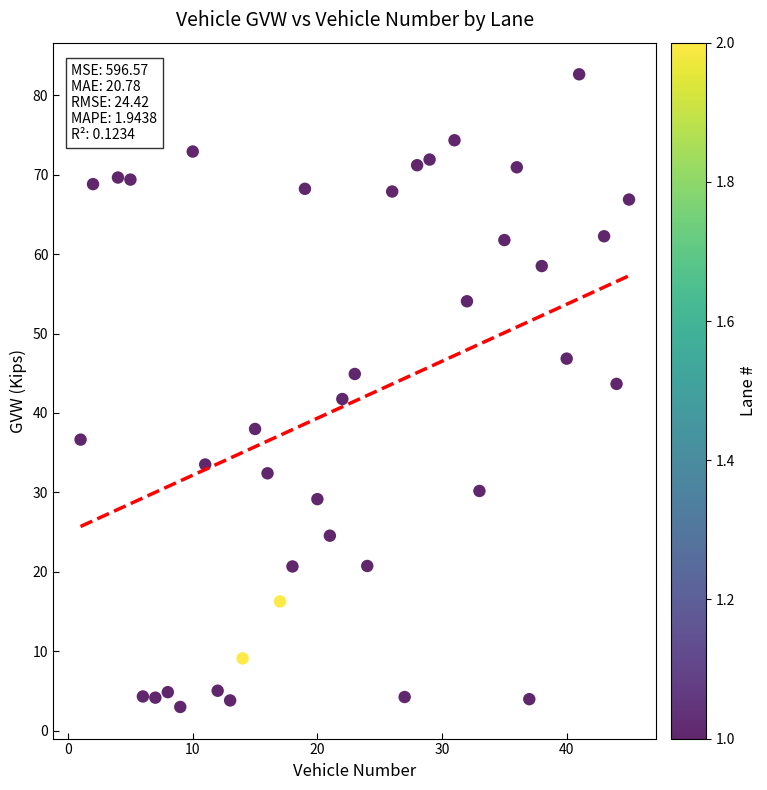

What is the range of X values (max minus min)?

44.0